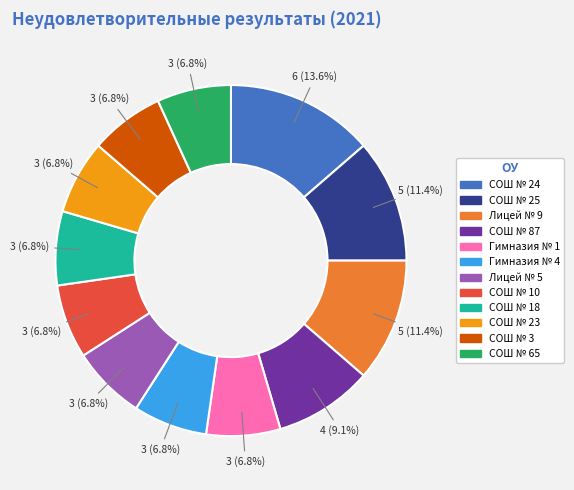

Does any single category account for the majority?

No